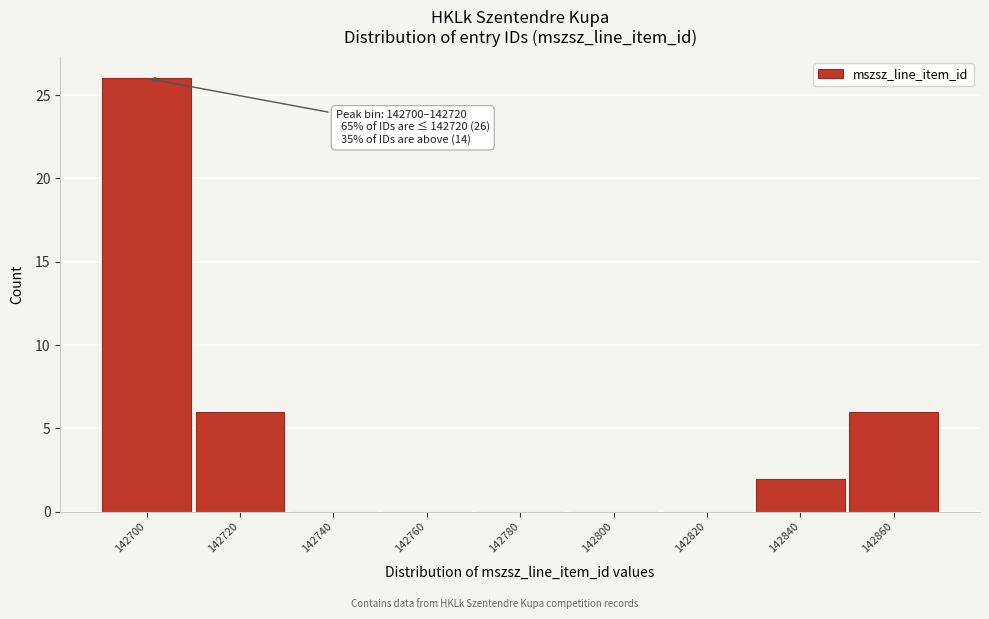

Reading left to right, what are all the values shown in this chart?

142700=26	142720=6	142740=0	142760=0	142780=0	142800=0	142820=0	142840=2	142860=6